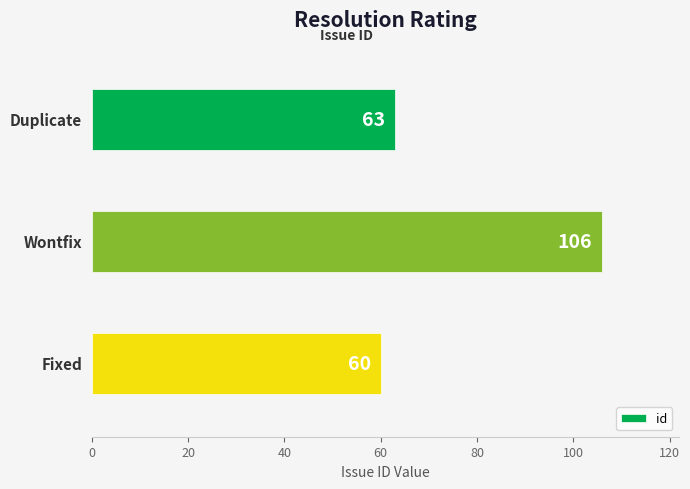

What is the value of the 1st bar from the top?

63